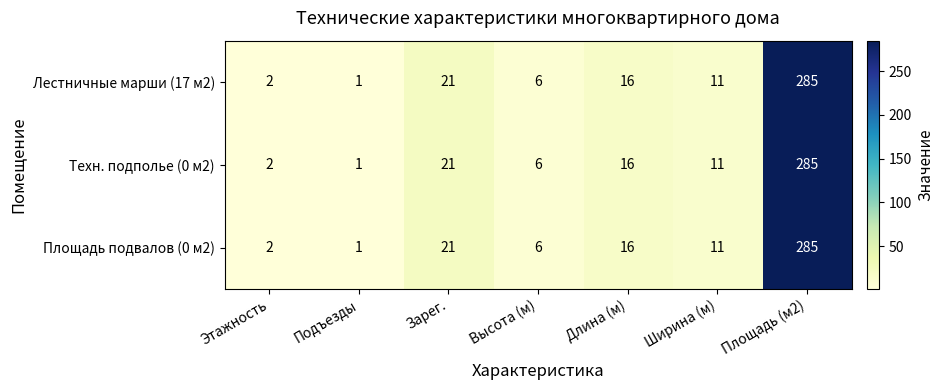

What is the average value of the Техн. подполье (0 м2) series?

49